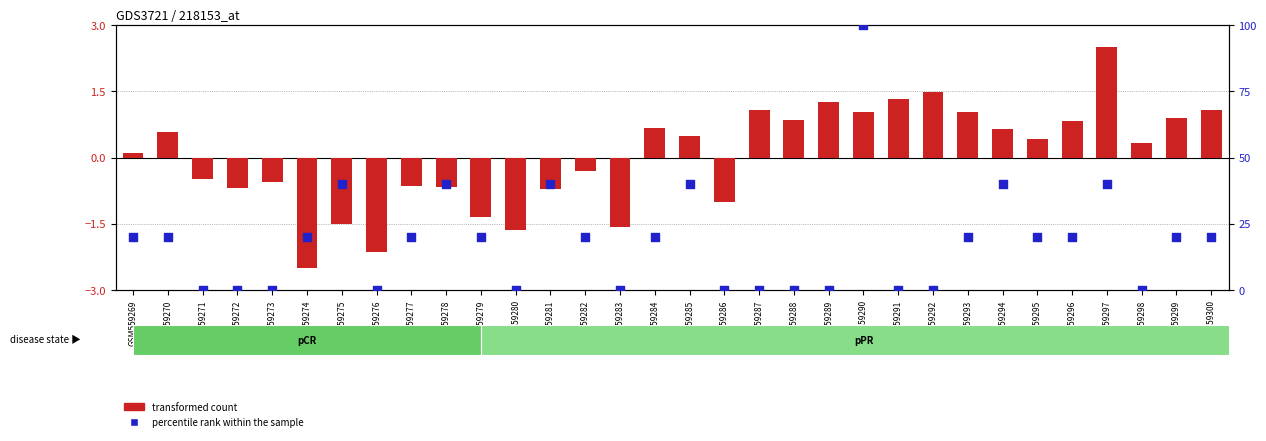

Is the value of percentile rank within the sample at GSM559297 greater than the value of transformed count at GSM559273?

Yes